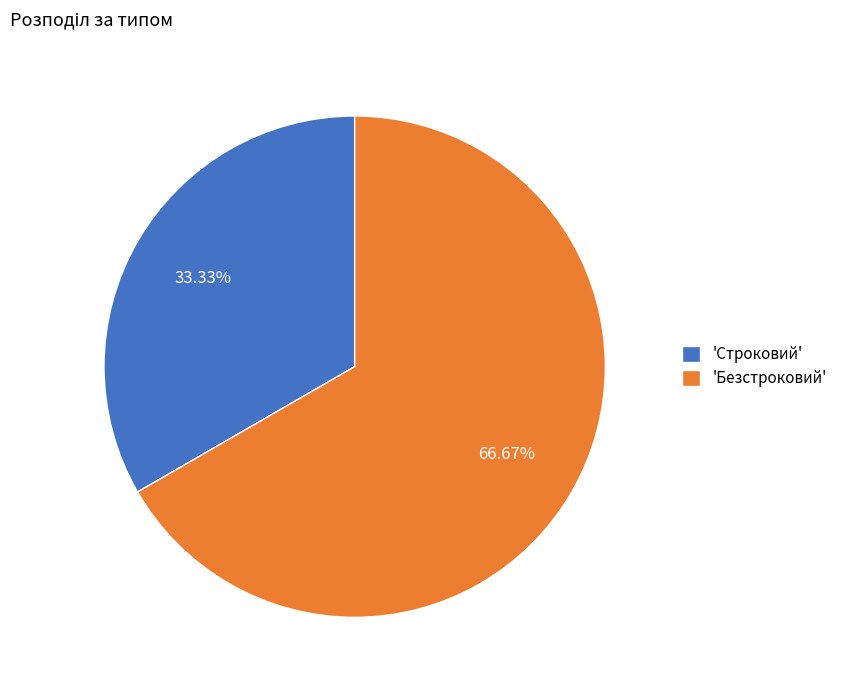

Count the number of slices in the pie.

2